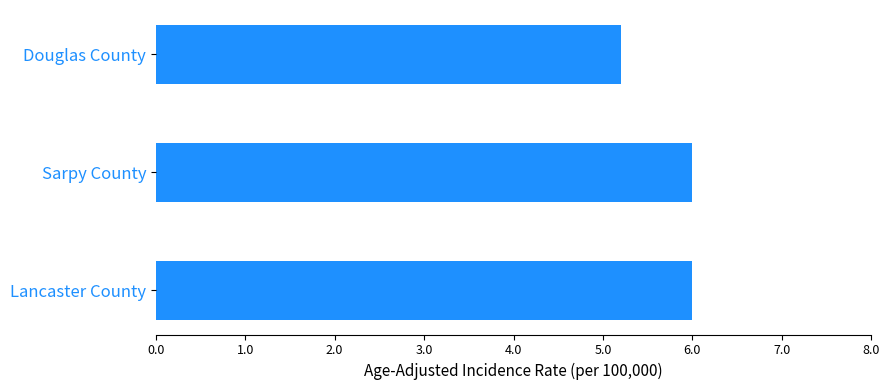

What is the difference between the values at Sarpy County and Douglas County?

0.8